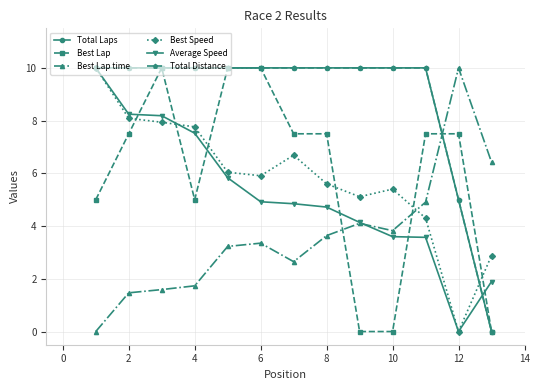

What is the average value of the Best Lap series?

6.0